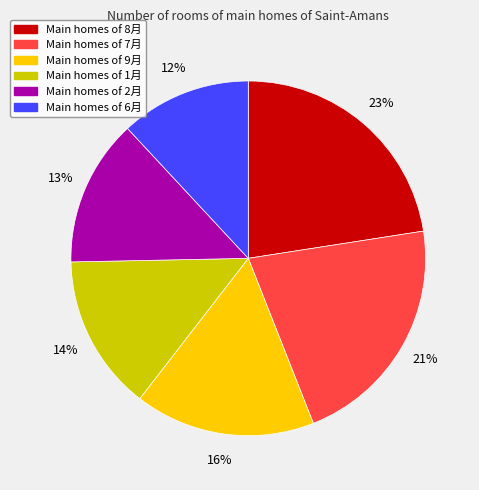

Is there any slice that represents more than half of the pie?

No